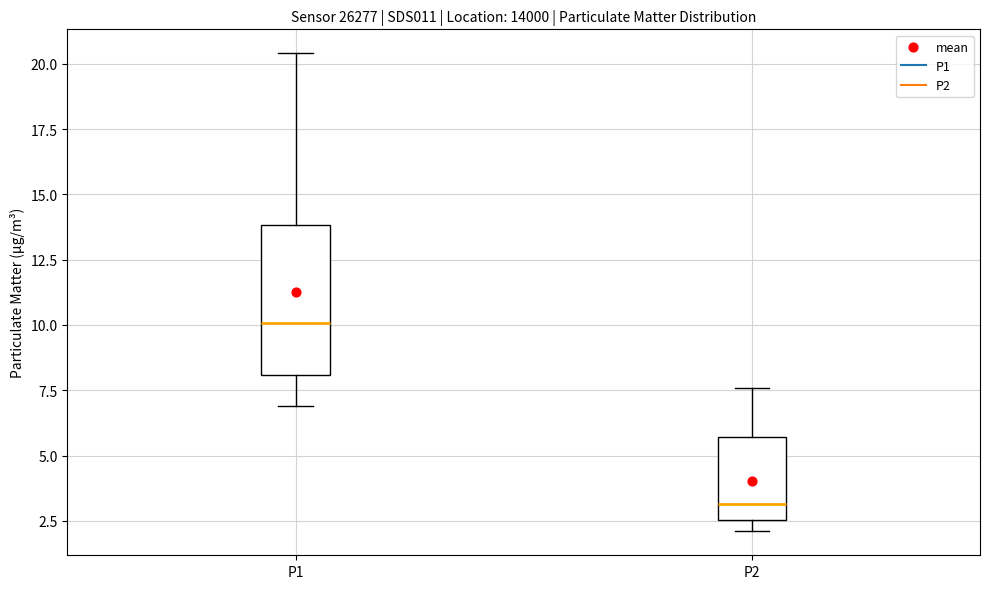

Reading left to right, transcribe this box plot: for each box, give where its median line is, the range the box spans, and where its two whiskers end, as read against the y-axis. The values are not printed on the chart, so give them approximately, as read against the axis.

P1: median 10.0, box 8.0 to 14.0, whiskers 7.0 to 20.5
P2: median 3.0, box 2.5 to 5.5, whiskers 2.0 to 7.5